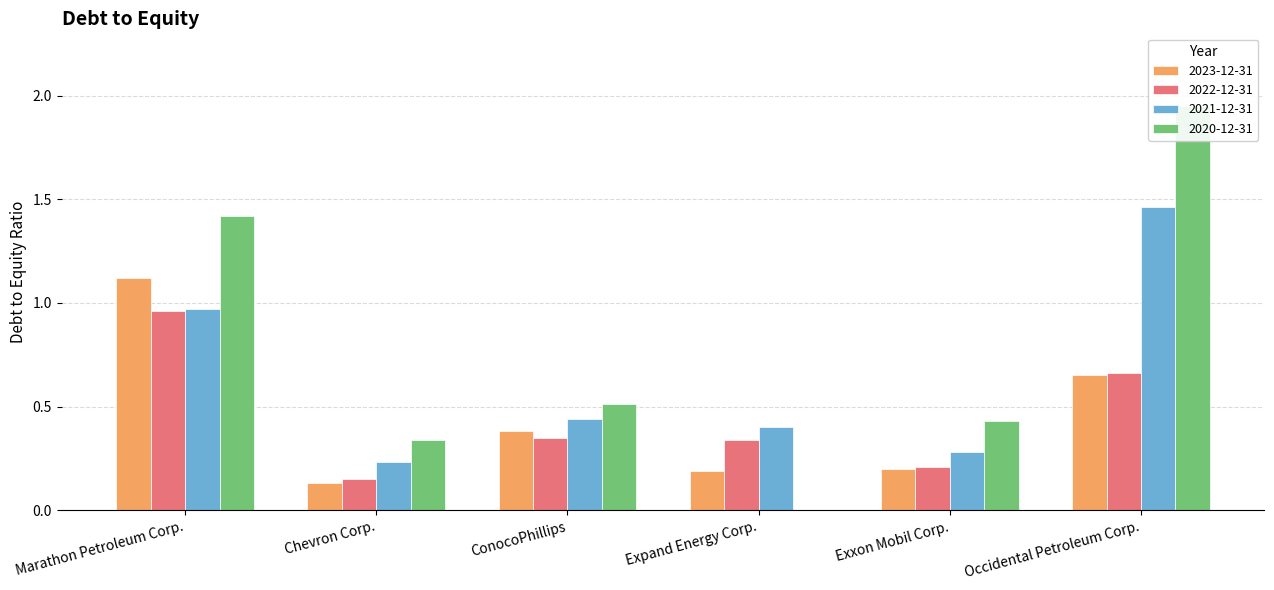

Is it true that 2023-12-31 equals 0.1 at Chevron Corp.?

True